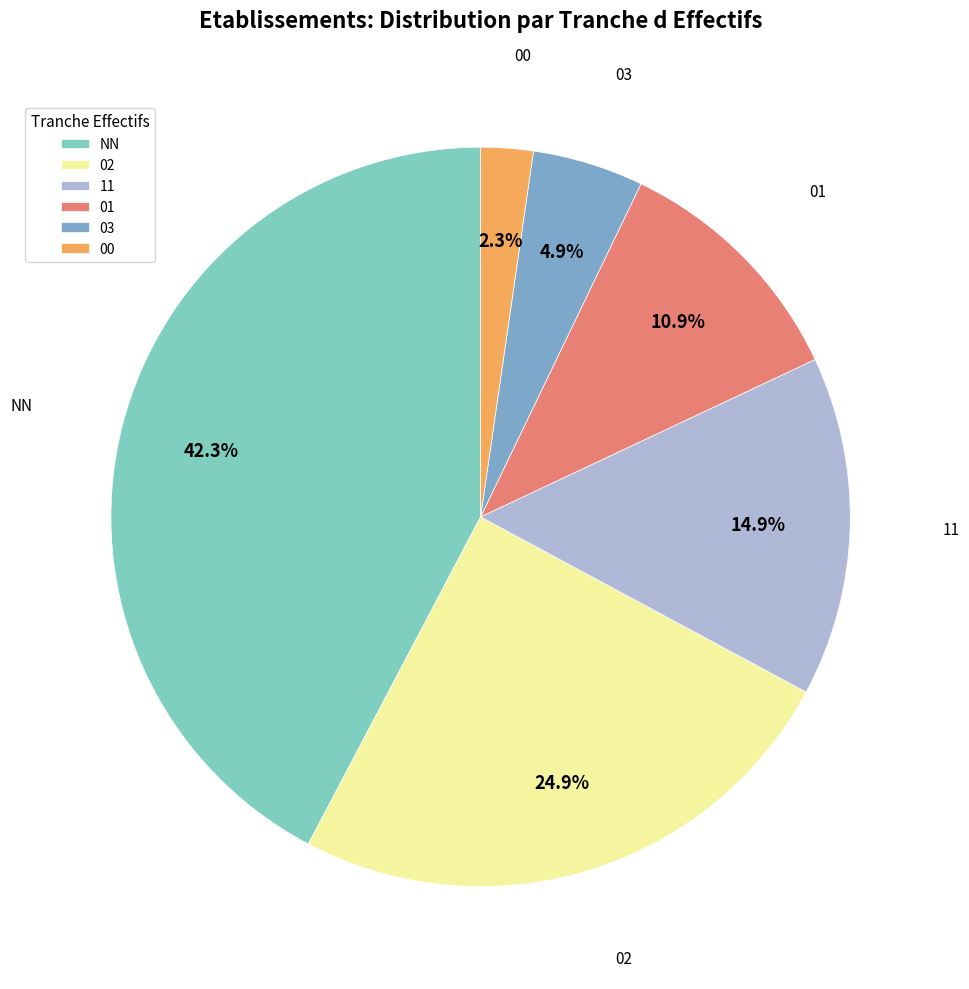

Which has a higher value, 00 or 02?

02